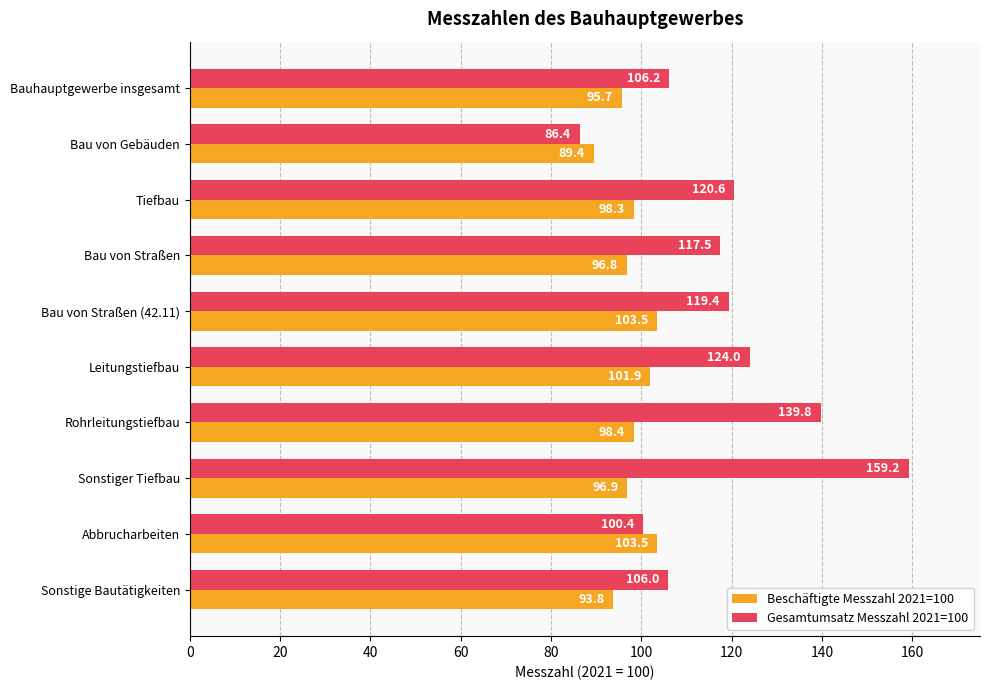

What is the average value of the Gesamtumsatz Messzahl 2021=100 series?

118.0